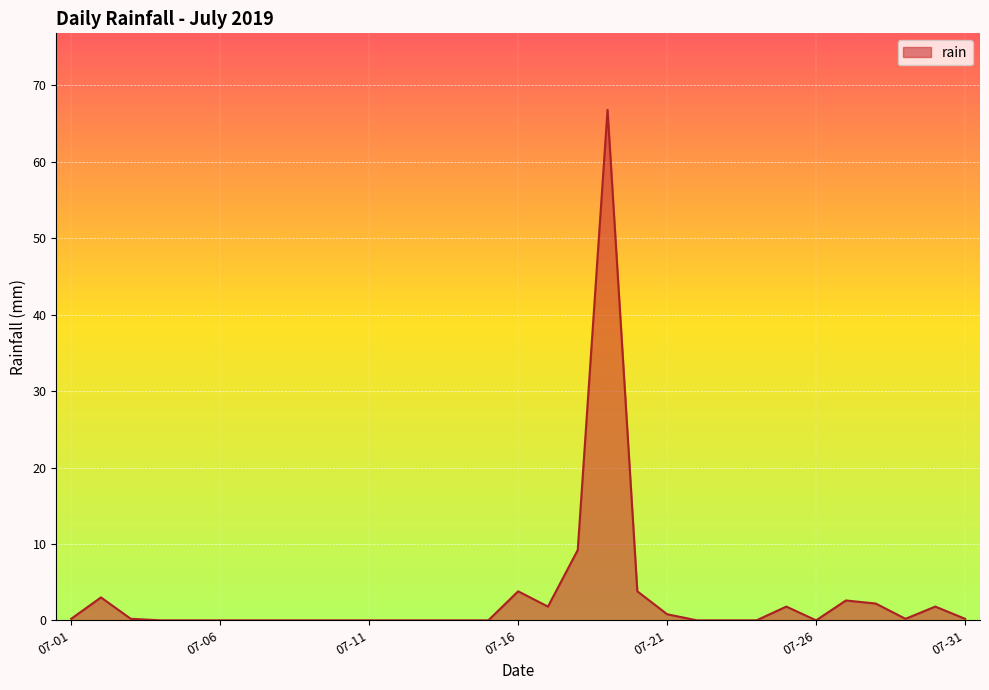

What is the difference between the maximum and minimum values?

66.8